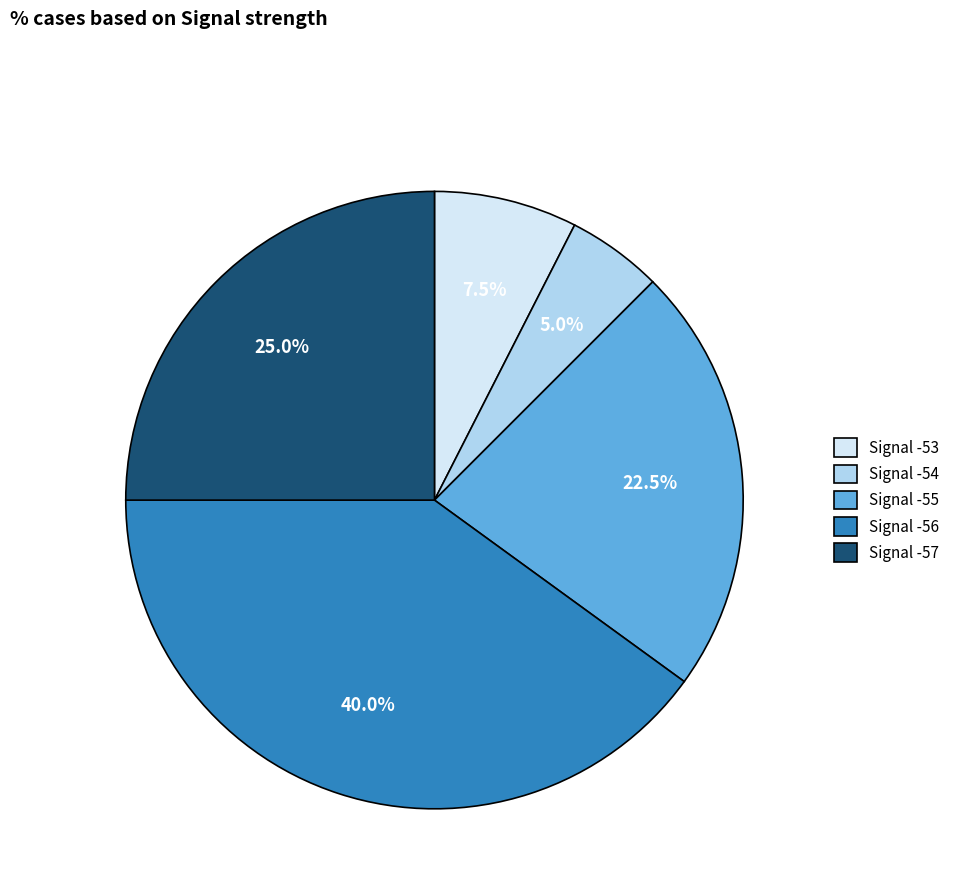

Count the number of slices in the pie.

5